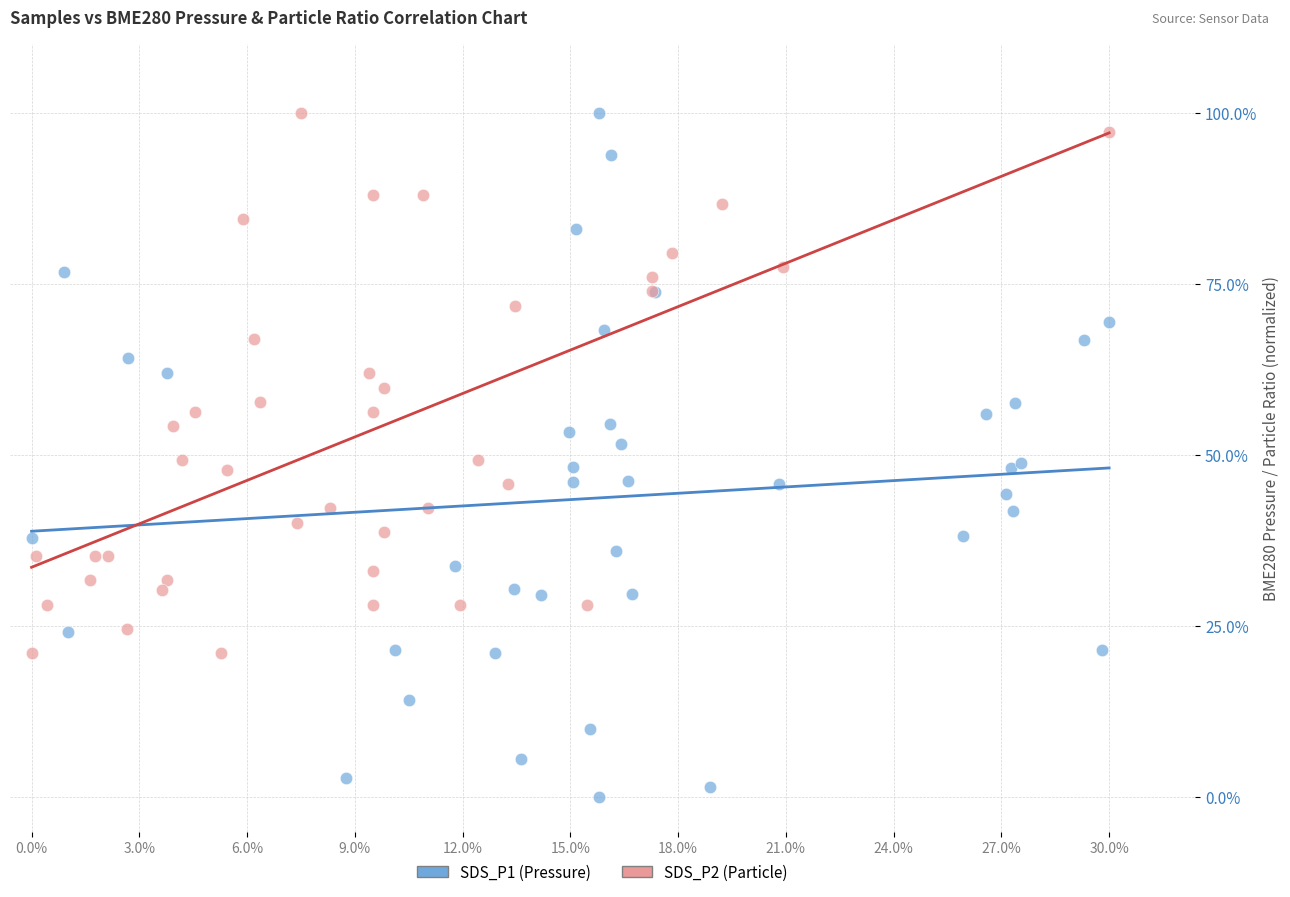

What are all the series names shown in the legend?

SDS_P1 (Pressure), SDS_P2 (Particle)